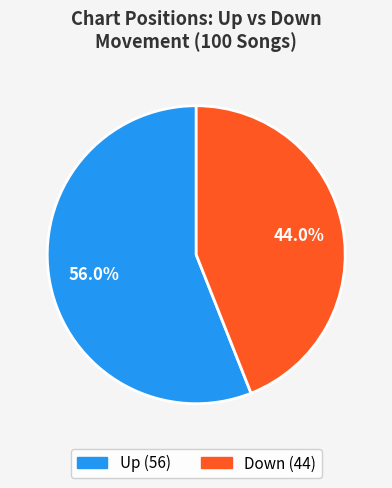

Is there any slice that represents more than half of the pie?

Yes